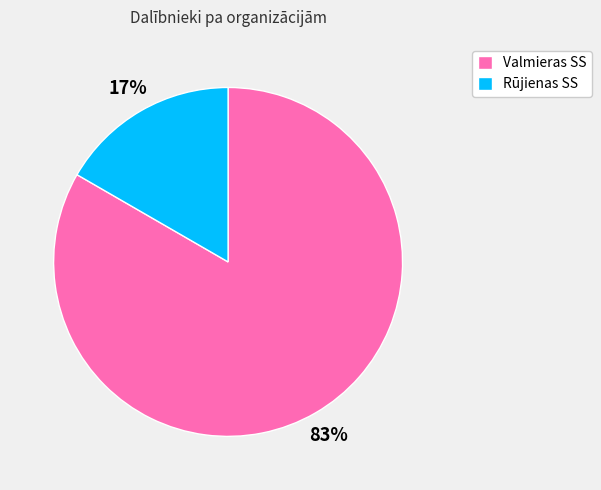

The Valmieras SS slice represents 83% of the pie. True or false?

True